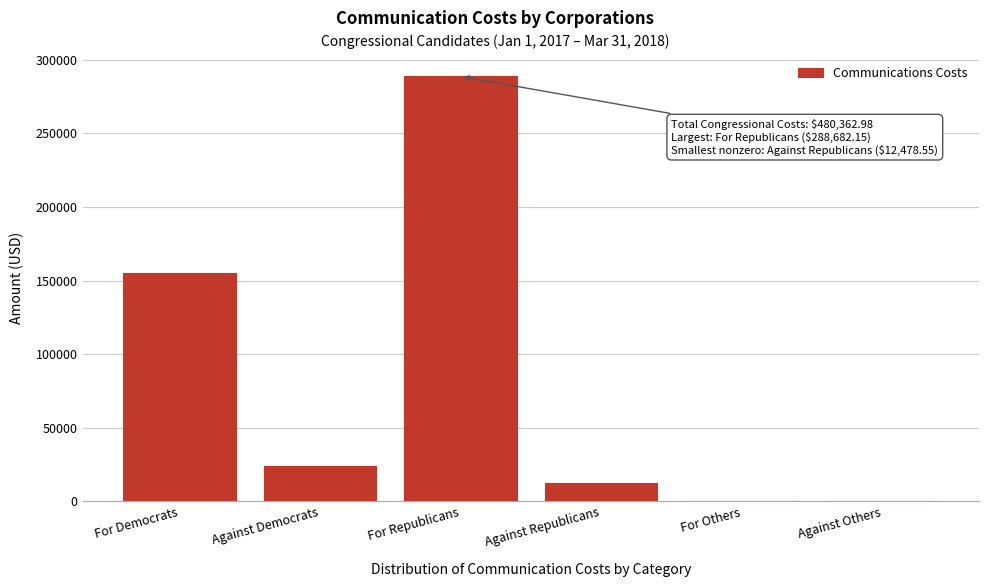

At which category does the chart reach its peak across all series?

For Republicans